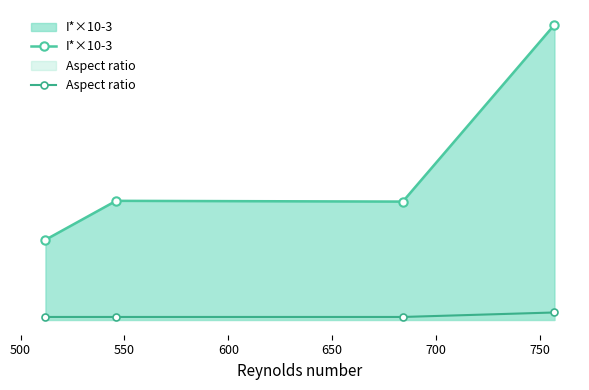

At how many categories does at least one series exceed 1?

4